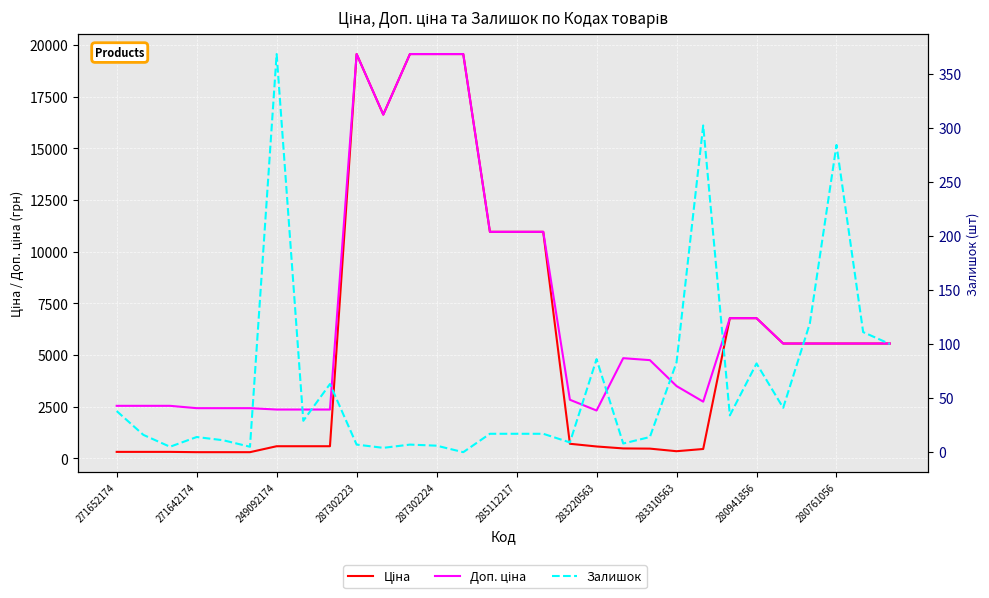

Rank the series by their maximum value, from lowest to highest.

Залишок, Ціна, Доп. ціна